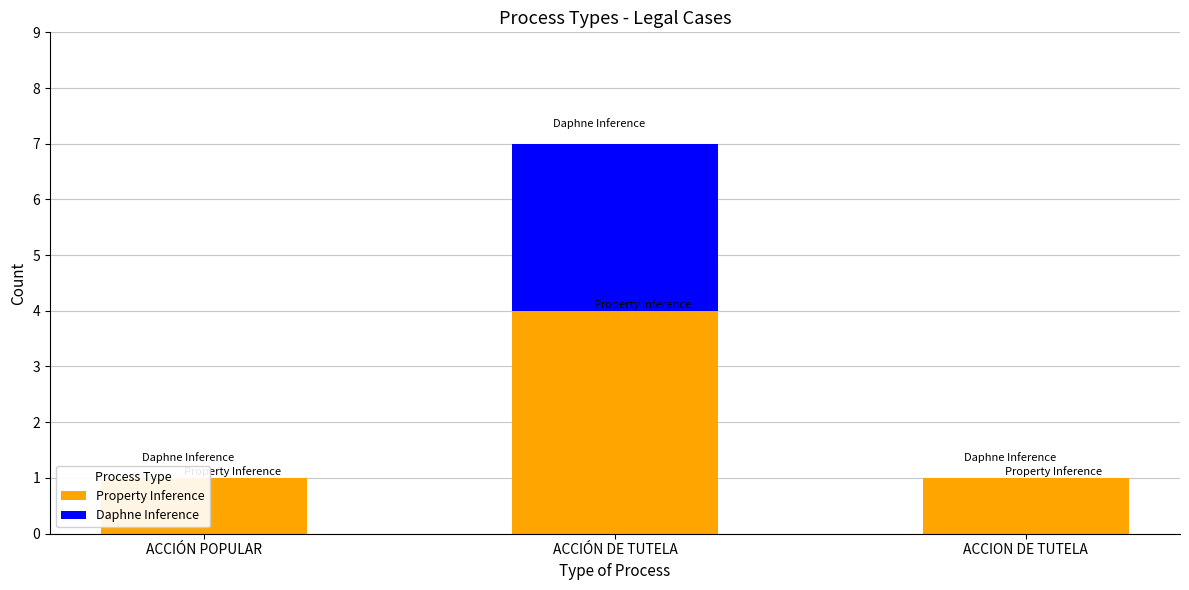

What are all the series names shown in the legend?

Property Inference, Daphne Inference